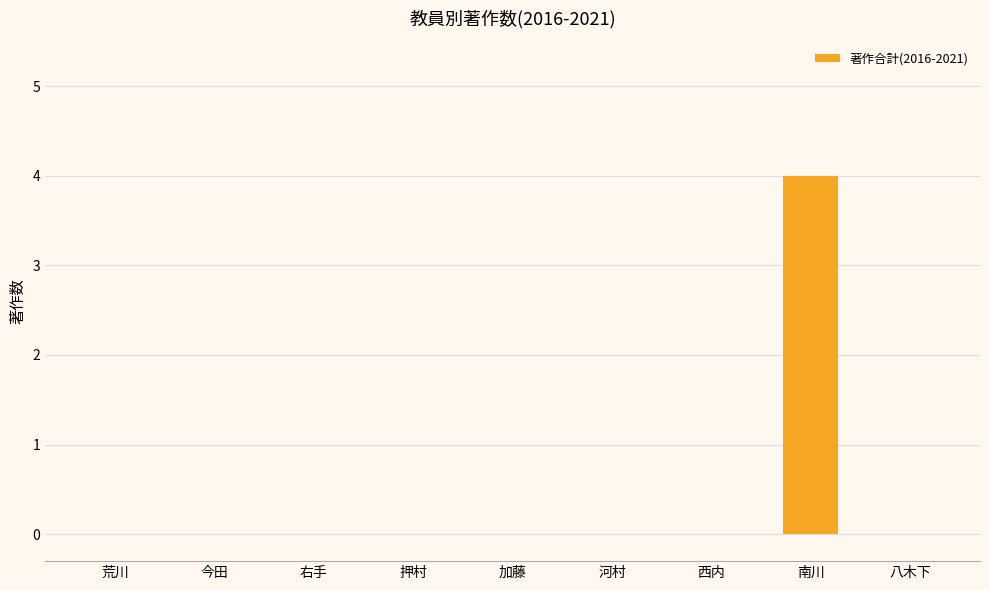

Which has a higher value, 南川 or 西内?

南川